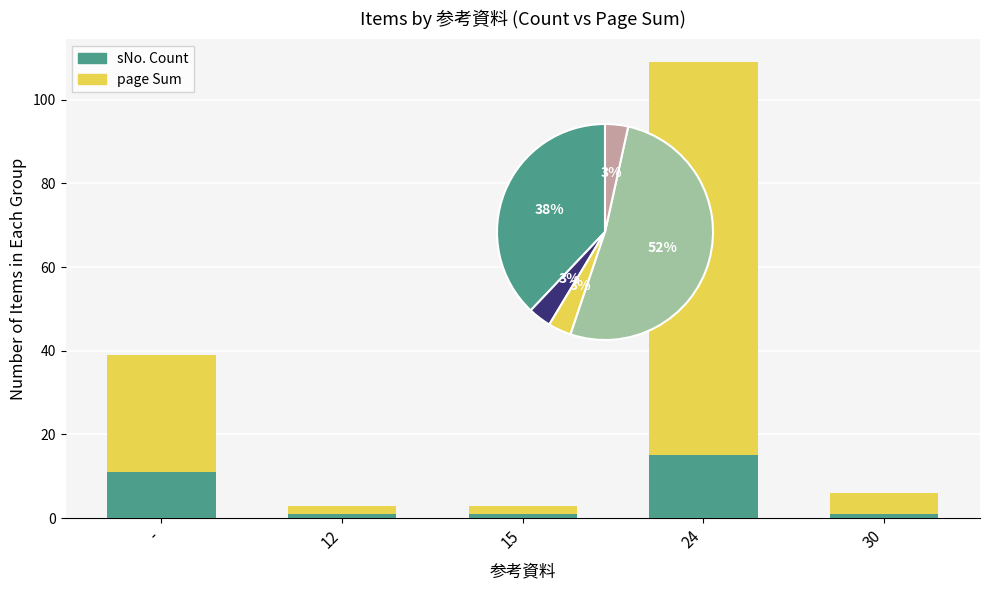

What is the label of the 1st bar from the left?

-